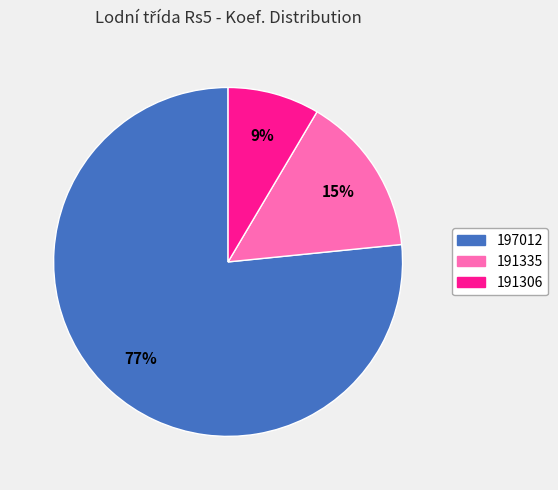

Which has a higher value, 197012 or 191306?

197012